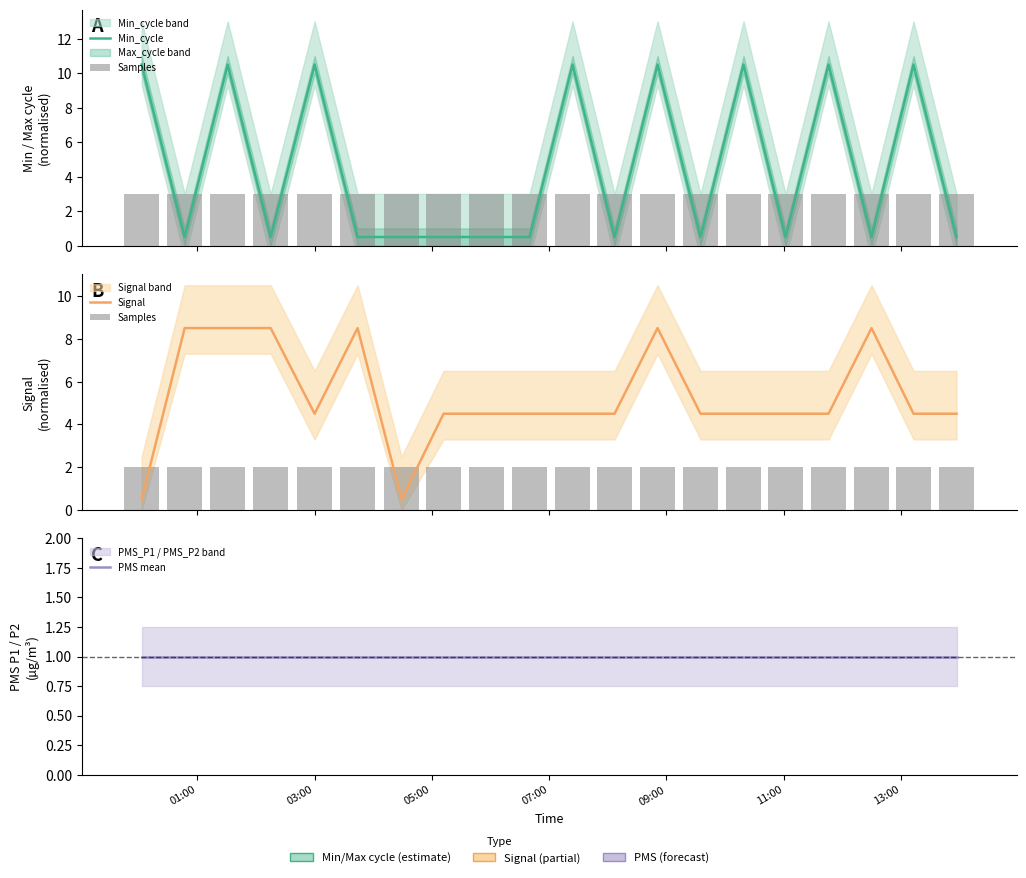

Rank the series by their maximum value, from lowest to highest.

PMS mean, Samples, Signal, Min_cycle